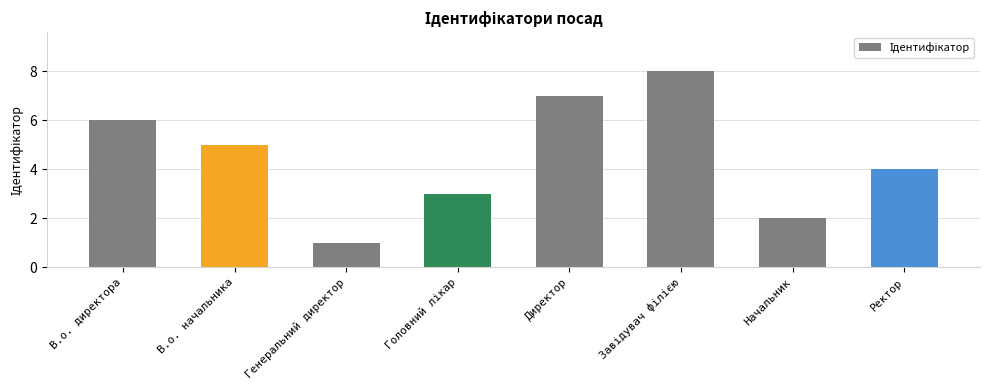

Which has a higher value, Генеральний директор or Директор?

Директор